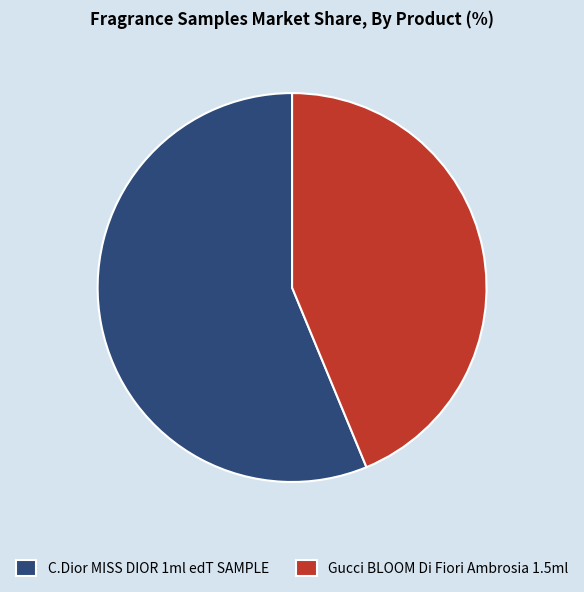

Between C.Dior MISS DIOR 1ml edT SAMPLE and Gucci BLOOM Di Fiori Ambrosia 1.5ml, which is larger?

C.Dior MISS DIOR 1ml edT SAMPLE